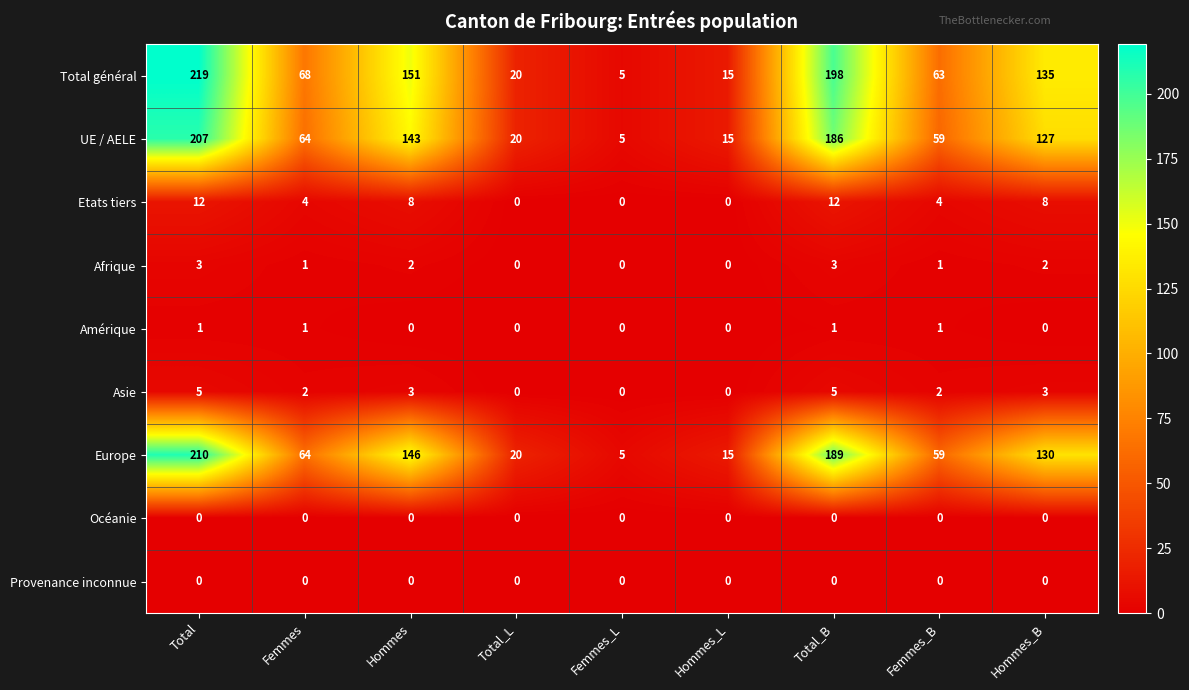

What is the spread (max minus min) of values at Femmes_L?

5